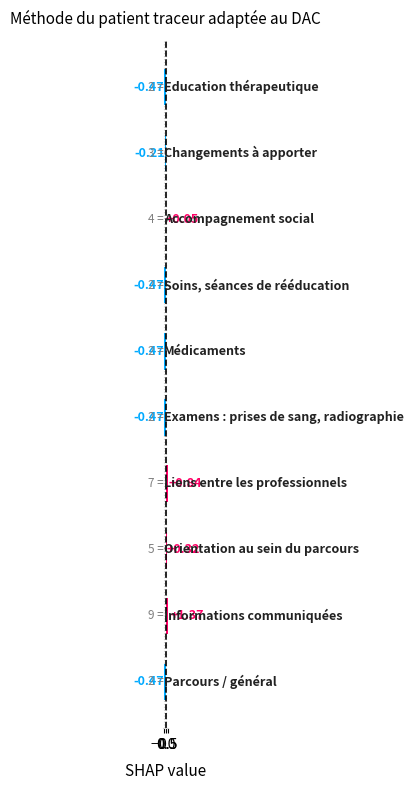

What is the minimum value shown in the chart?

-0.5